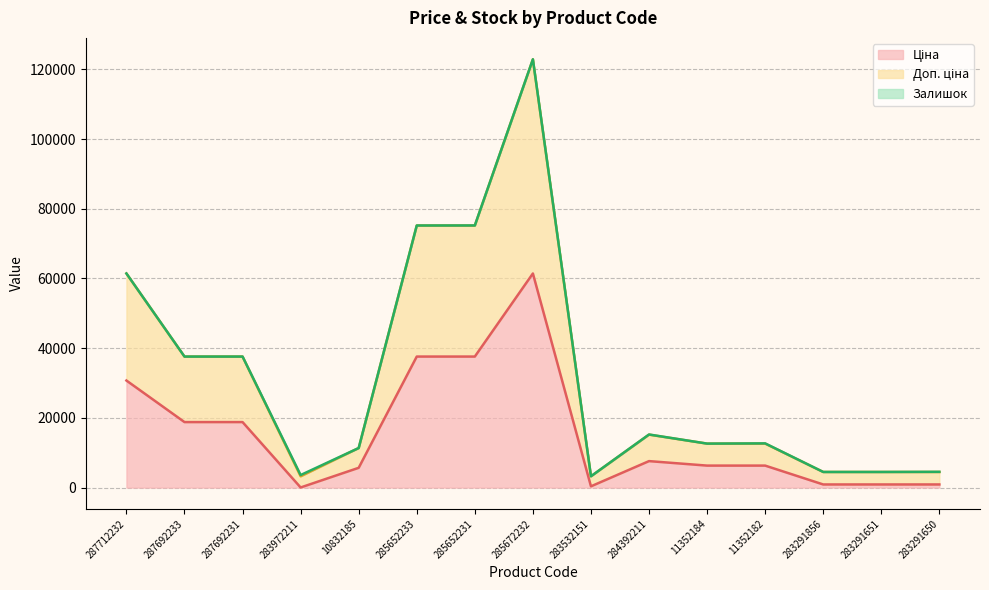

True or false: Ціна has a value of 37593.6 at 285652231.

True